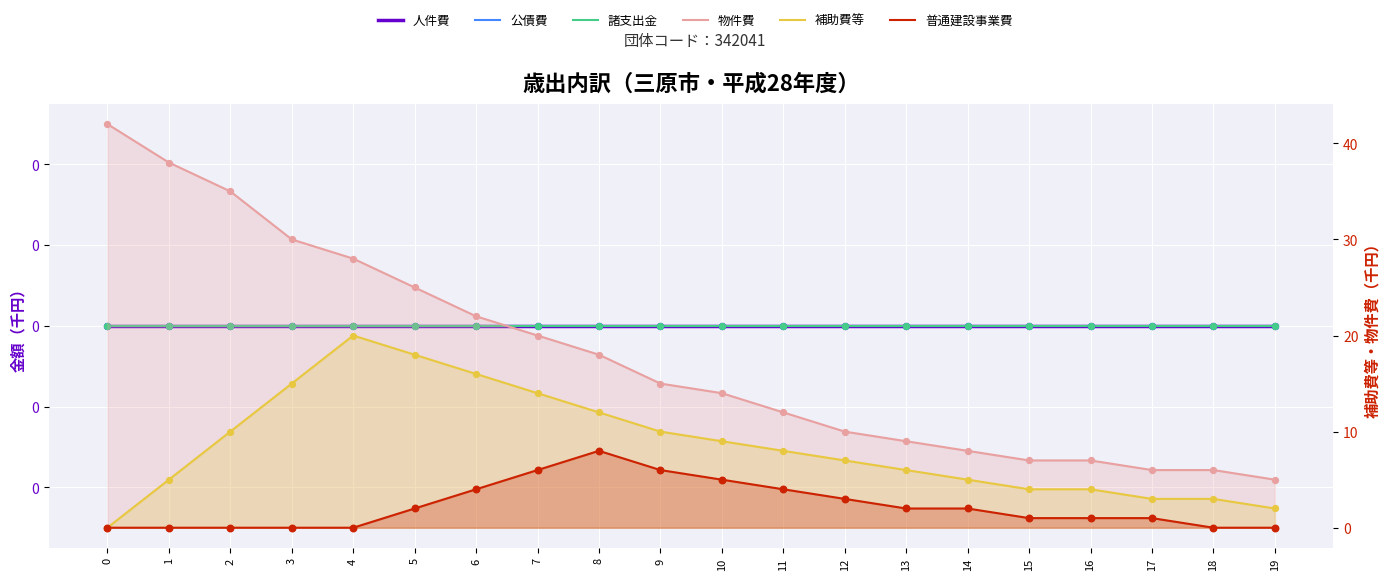

Which series contains the lowest Y value?

補助費等